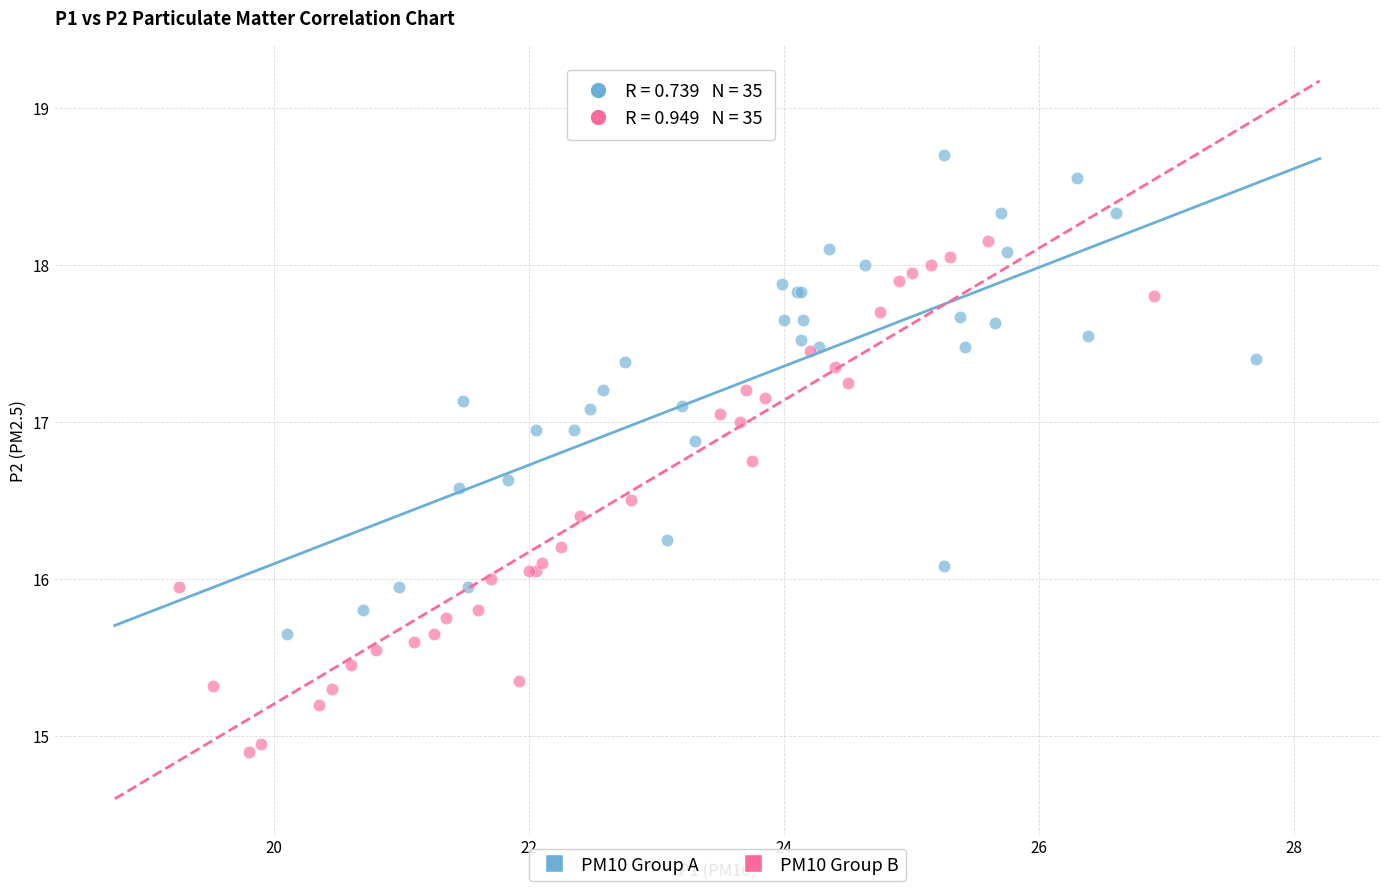

Which series has the largest Y range (max minus min)?

PM10 Group B